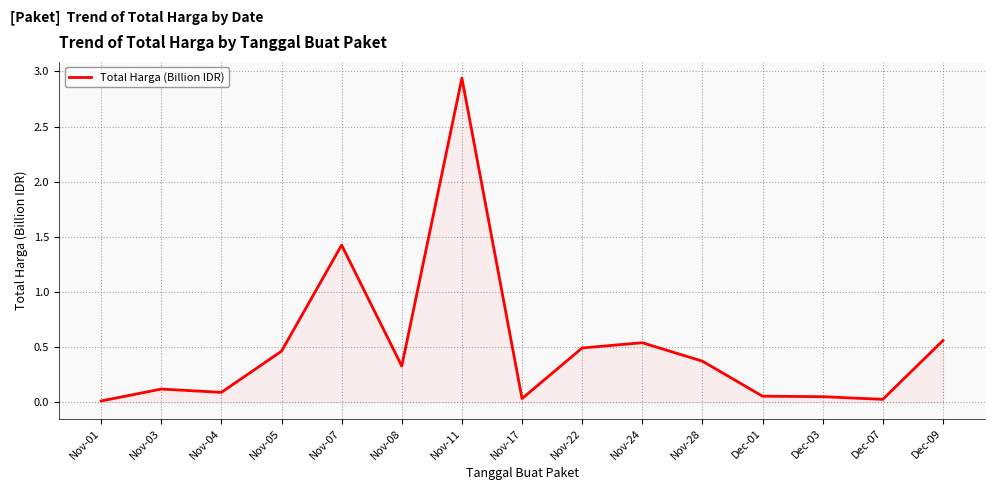

What position from the right is Nov-04?

13